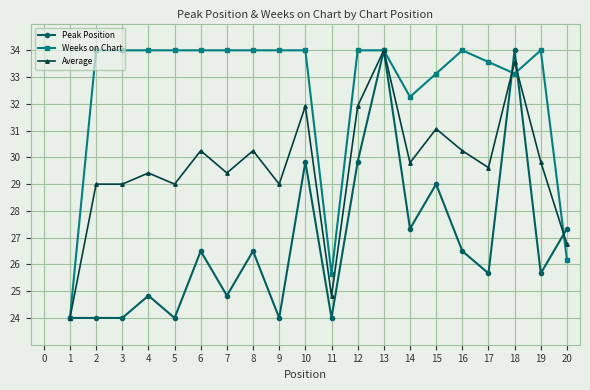

What is the spread (max minus min) of values at 17?

7.9